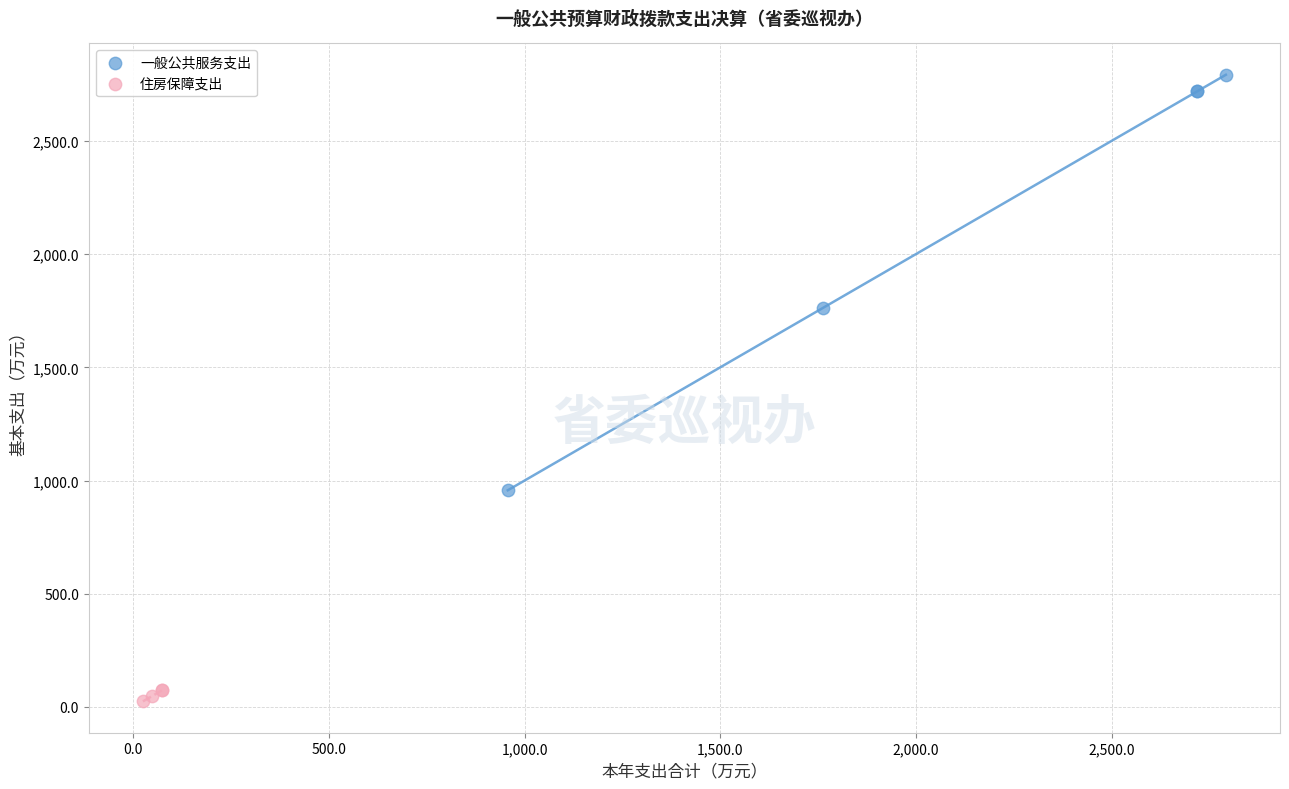

Which series has the widest spread of Y values?

一般公共服务支出